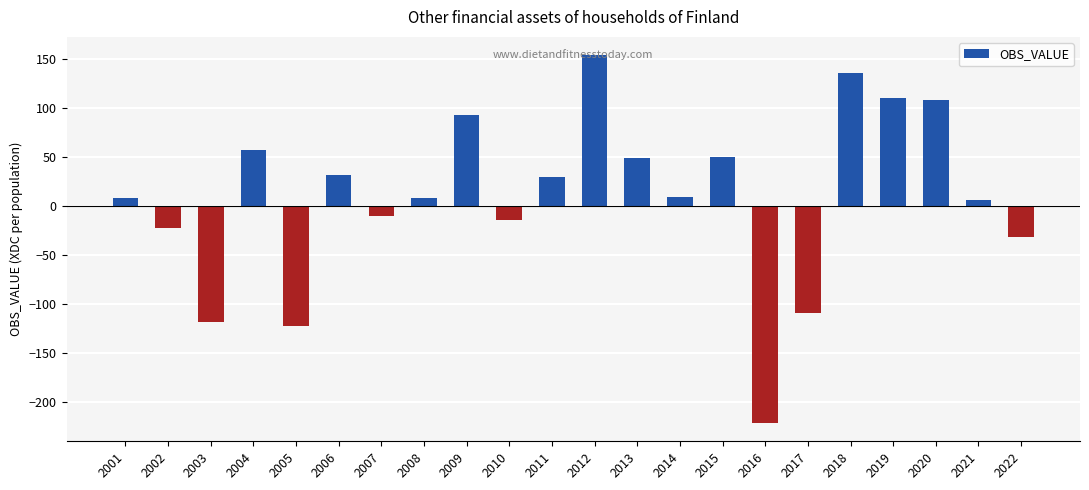

What is the value of the 2nd bar from the left?

-23.1